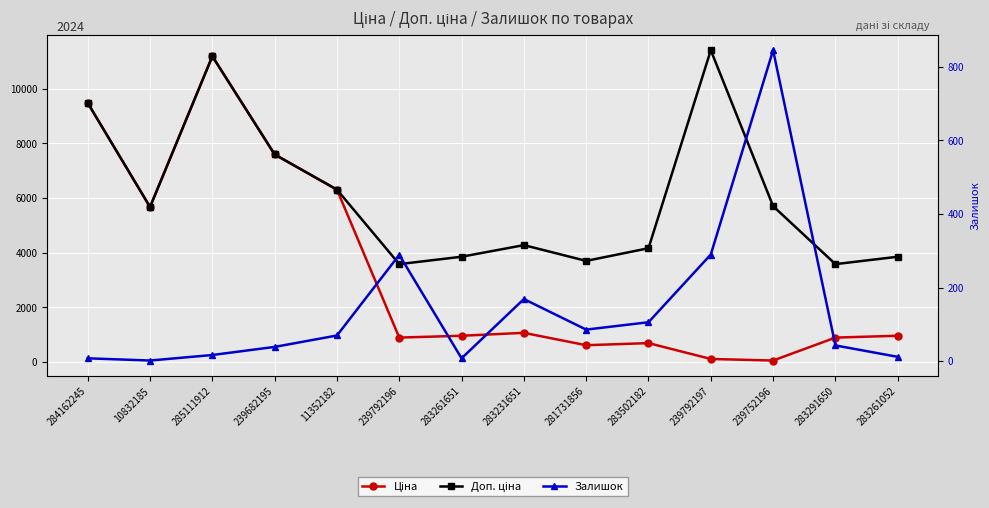

Reading right to left, list all the values displayed in this chart.

Ціна: 283261052=963.5	283291650=895.9	239752196=57.0	239792197=114.1	283502182=694.3	281731856=617.0	283231651=1069.8	283261651=963.5	239792196=895.9	11352182=6308.8	239682195=7596.5	285111912=11188.2	10832185=5673.8	284162245=9480.1
Доп. ціна: 283261052=3854.0	283291650=3583.6	239752196=5705.0	239792197=11410.0	283502182=4165.6	281731856=3701.9	283231651=4279.1	283261651=3854.0	239792196=3583.6	11352182=6308.8	239682195=7596.5	285111912=11188.2	10832185=5673.8	284162245=9480.1
Залишок: 283261052=12.0	283291650=43.0	239752196=845.0	239792197=290.0	283502182=106.0	281731856=86.0	283231651=169.0	283261651=8.0	239792196=289.0	11352182=70.0	239682195=39.0	285111912=17.0	10832185=2.0	284162245=8.0